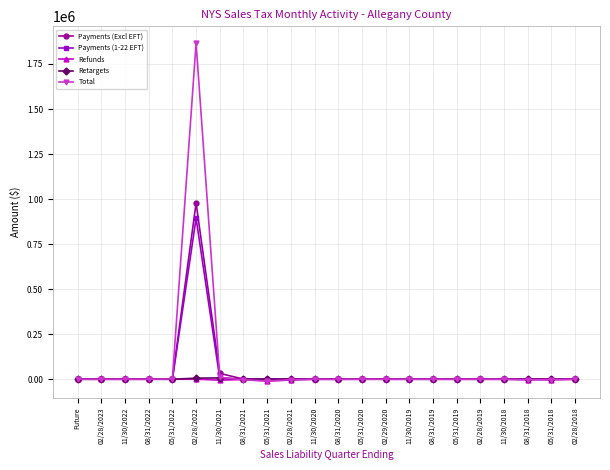

True or false: Refunds has more than 1 interior local peaks.

True